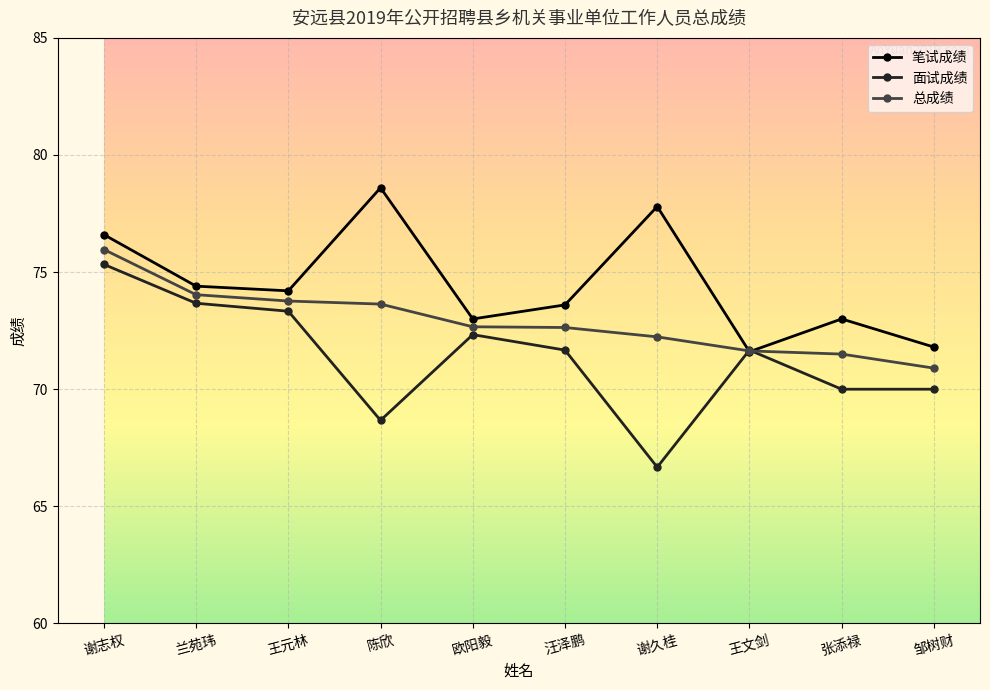

Which series has the widest spread of values?

面试成绩